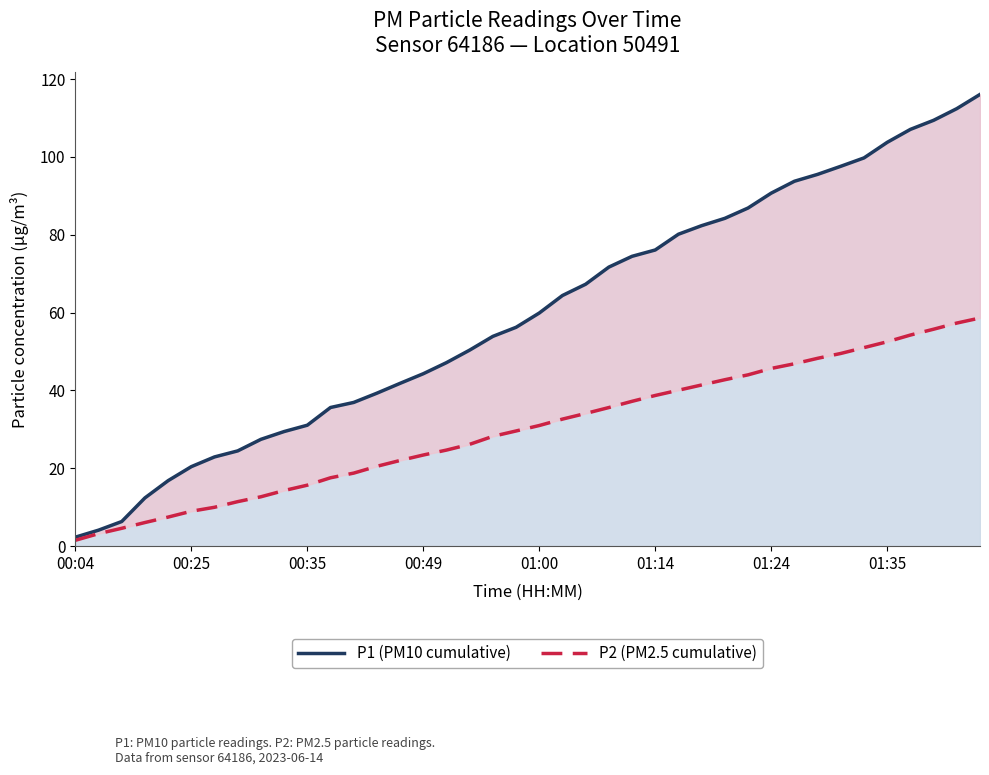

Which has a higher value, 30 or 8?

30